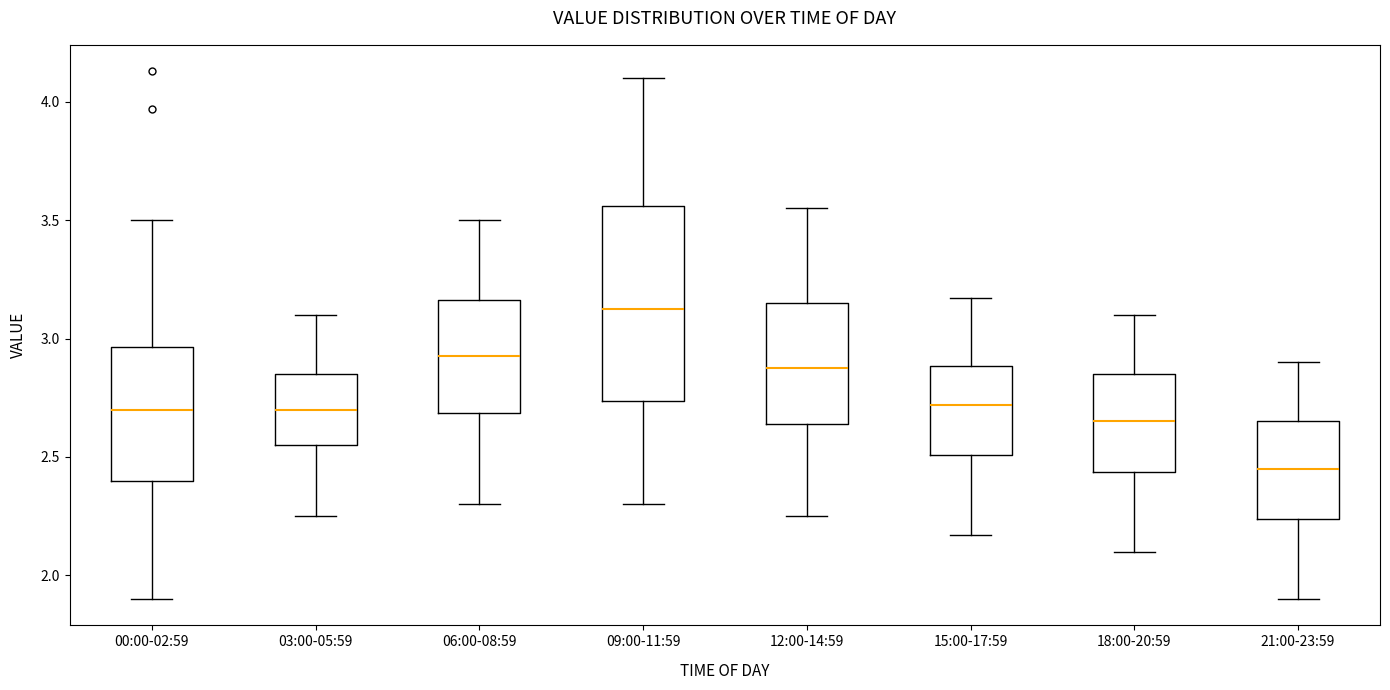

Reading left to right, transcribe this box plot: for each box, give where its median line is, the range the box spans, and where its two whiskers end, as read against the y-axis. The values are not printed on the chart, so give them approximately, as read against the axis.

00:00-02:59: median 2.70, box 2.40 to 2.95, whiskers 1.90 to 3.50
03:00-05:59: median 2.70, box 2.55 to 2.85, whiskers 2.25 to 3.10
06:00-08:59: median 2.95, box 2.70 to 3.15, whiskers 2.30 to 3.50
09:00-11:59: median 3.15, box 2.75 to 3.55, whiskers 2.30 to 4.10
12:00-14:59: median 2.90, box 2.65 to 3.15, whiskers 2.25 to 3.55
15:00-17:59: median 2.70, box 2.50 to 2.90, whiskers 2.15 to 3.15
18:00-20:59: median 2.65, box 2.45 to 2.85, whiskers 2.10 to 3.10
21:00-23:59: median 2.45, box 2.25 to 2.65, whiskers 1.90 to 2.90